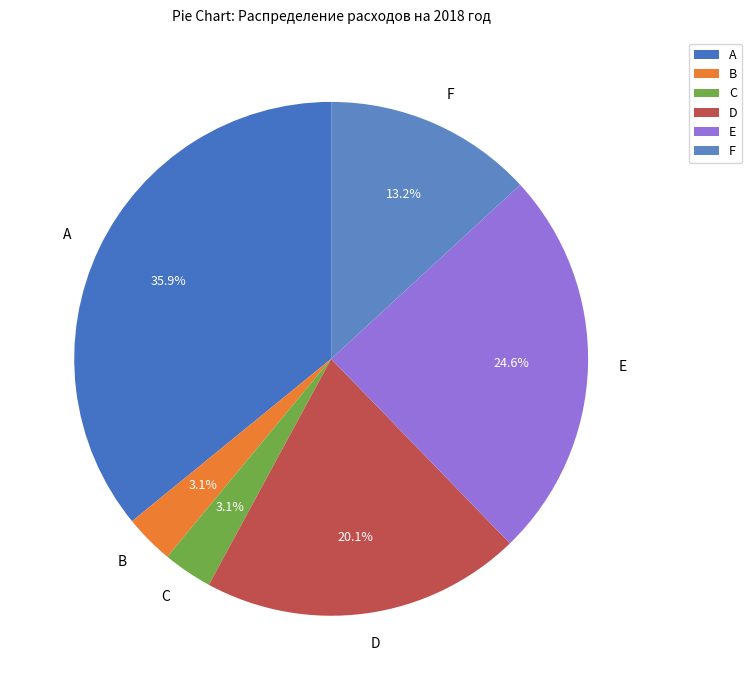

How many slices are in this pie chart?

6